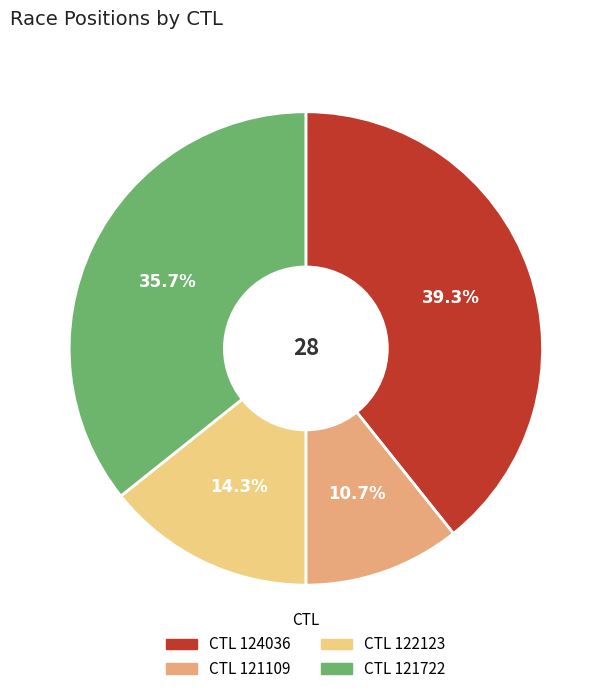

Is there any slice that represents more than half of the pie?

No